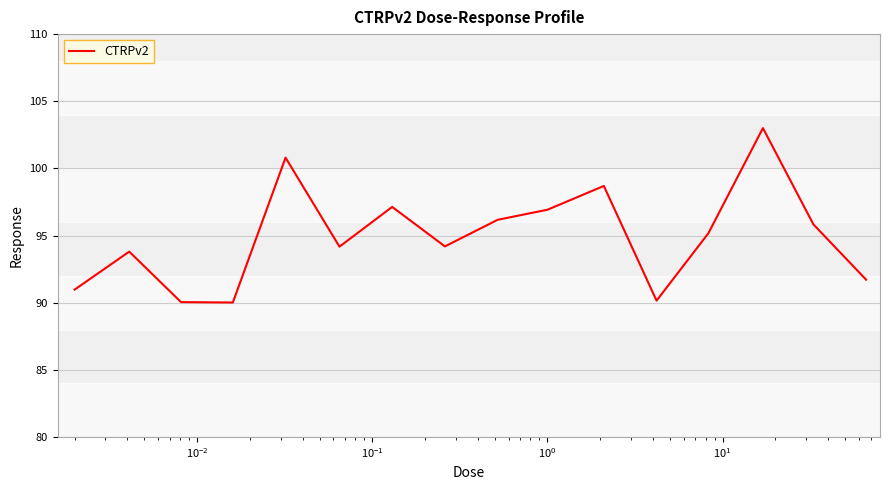

What is the difference between the maximum and minimum values?

13.0